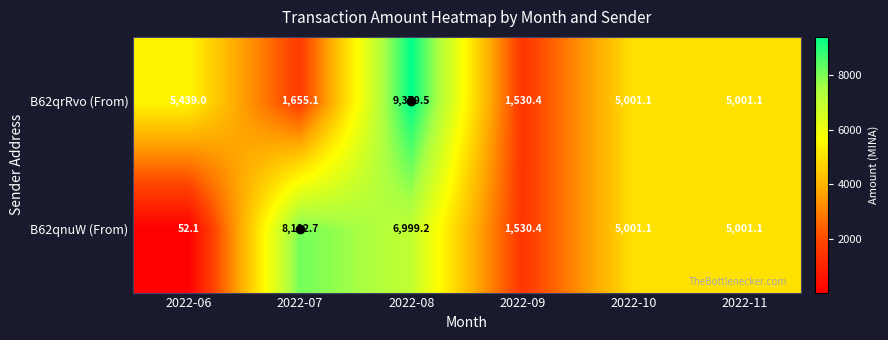

At 2022-07, list the series in order from smallest to largest.

B62qrRvo (From), B62qnuW (From)